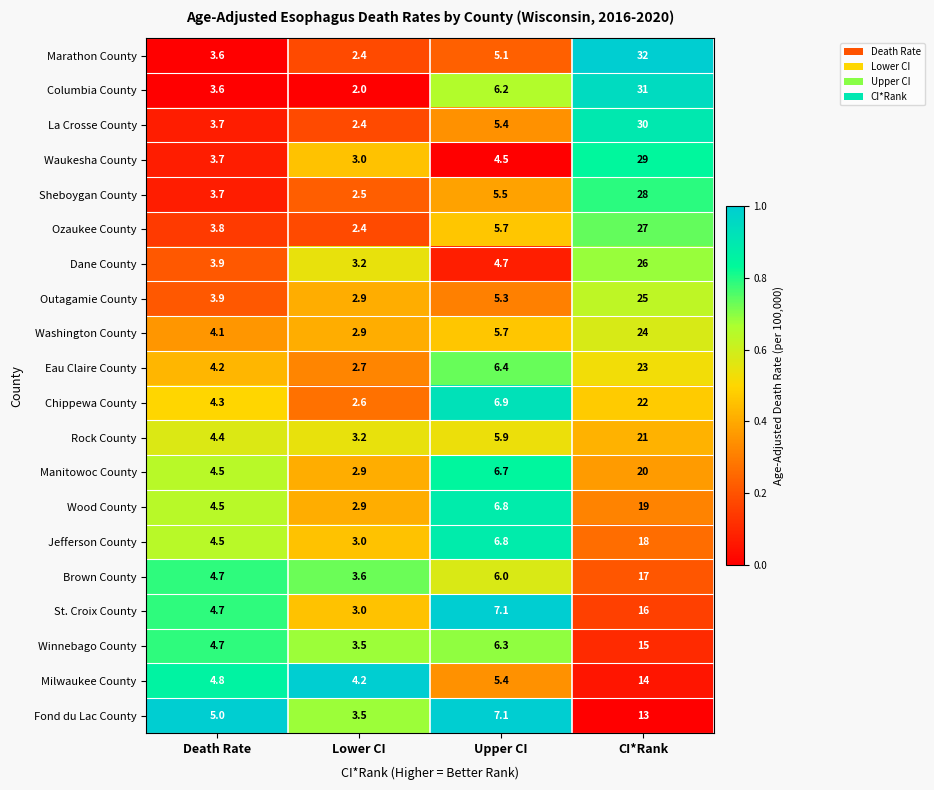

What is the sum of all St. Croix County values?

30.8